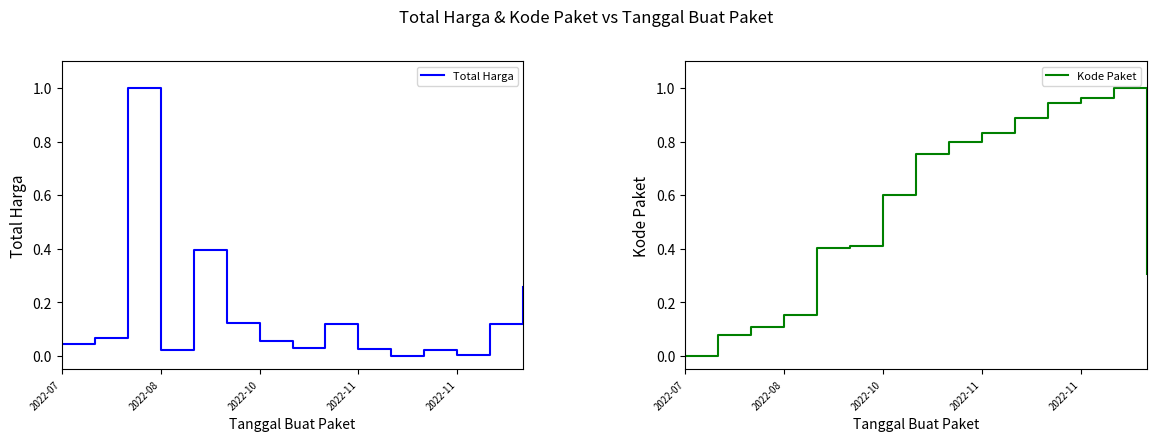

Is this an area chart (filled region under the line)?

No